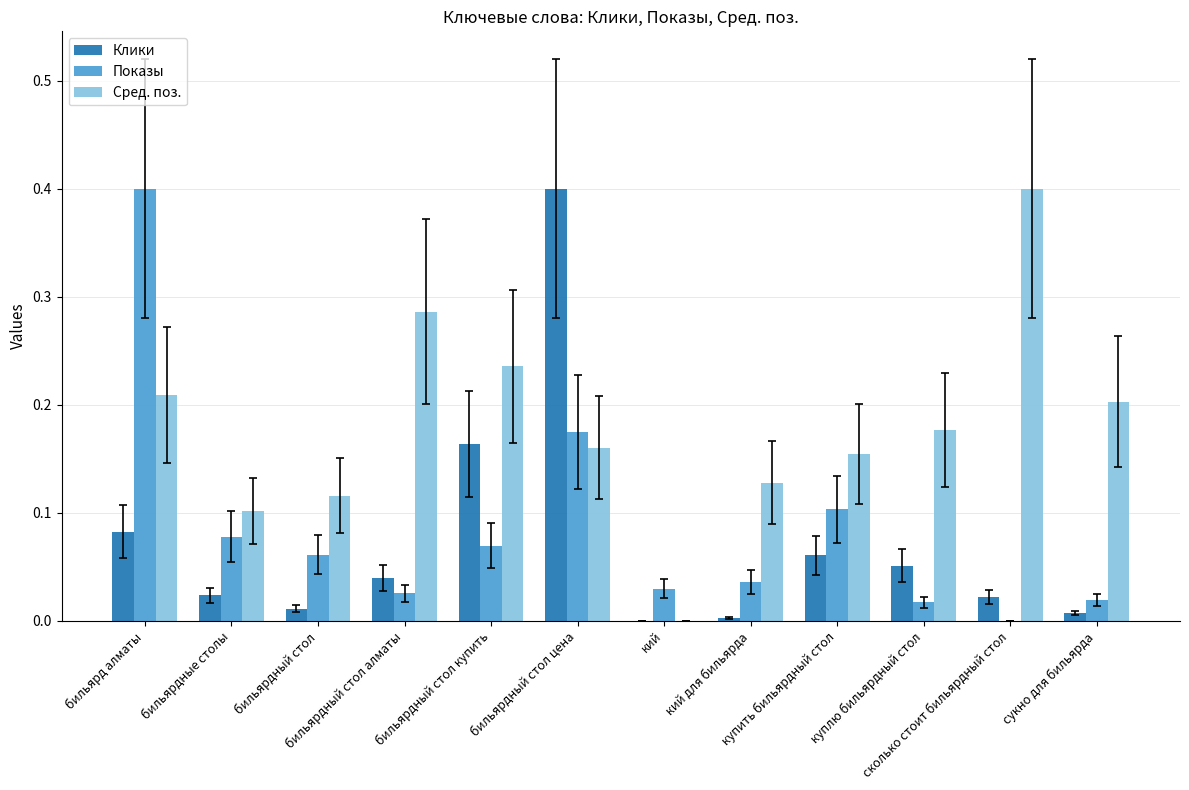

True or false: Клики has a value of 0.4 at бильярдный стол цена.

True